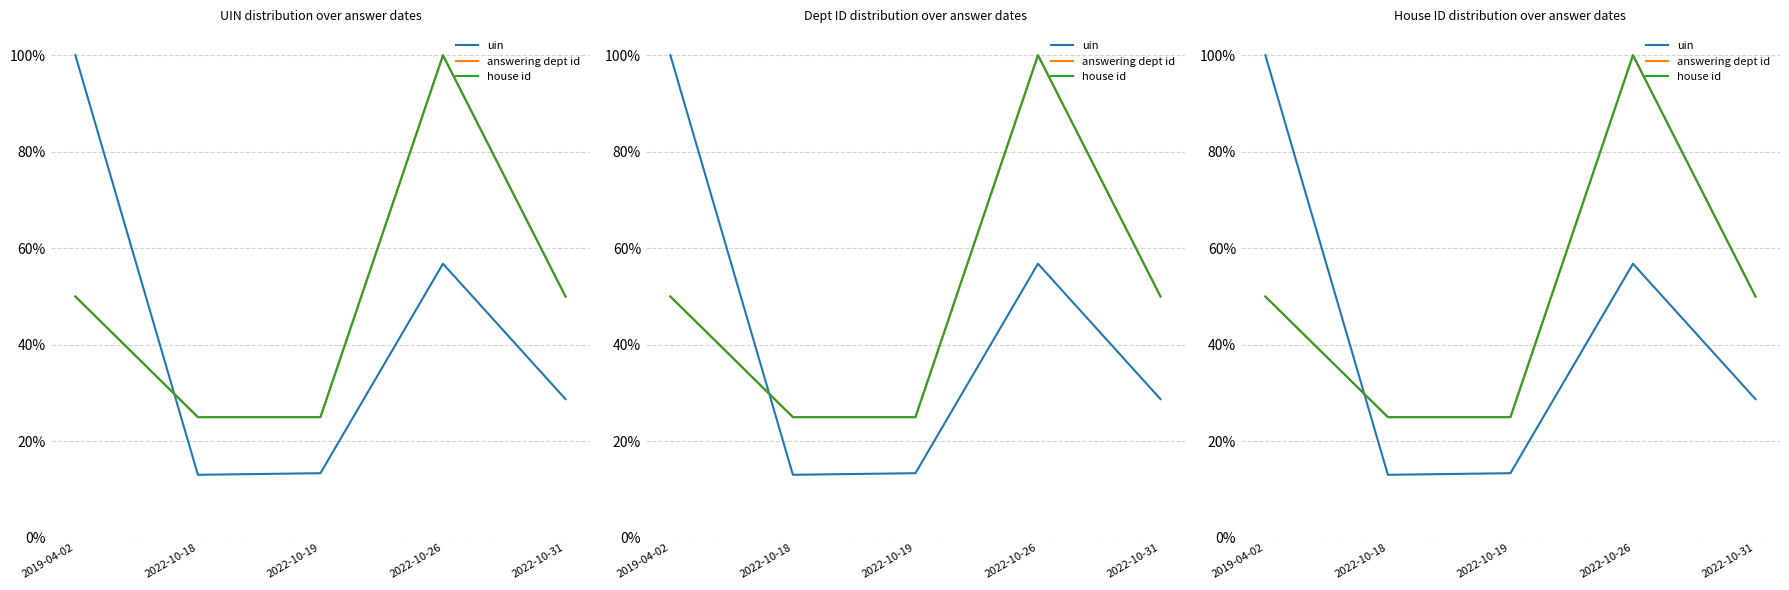

Reading left to right, list all the values displayed in this chart.

uin: 2019-04-02=1.0	2022-10-18=0.1	2022-10-19=0.1	2022-10-26=0.6	2022-10-31=0.3
answering dept id: 2019-04-02=0.5	2022-10-18=0.2	2022-10-19=0.2	2022-10-26=1.0	2022-10-31=0.5
house id: 2019-04-02=0.5	2022-10-18=0.2	2022-10-19=0.2	2022-10-26=1.0	2022-10-31=0.5